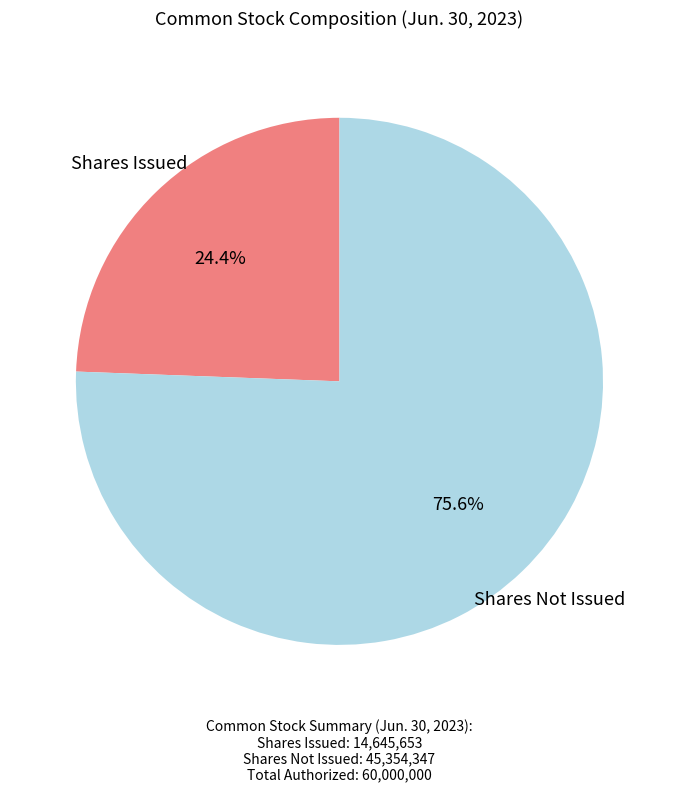

Does any single category account for the majority?

Yes